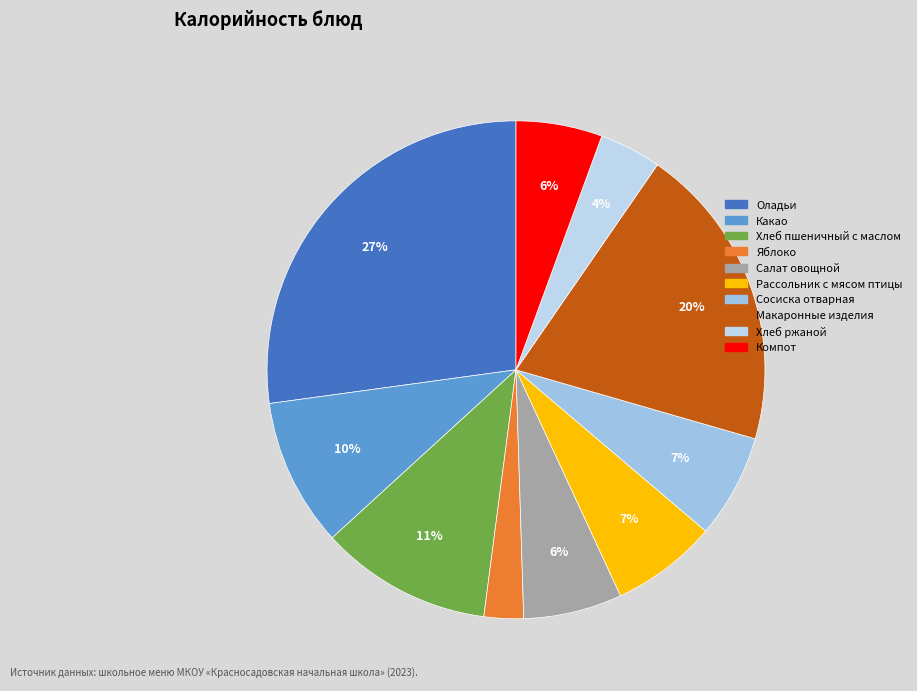

Which category has the smallest portion of the pie?

Яблоко